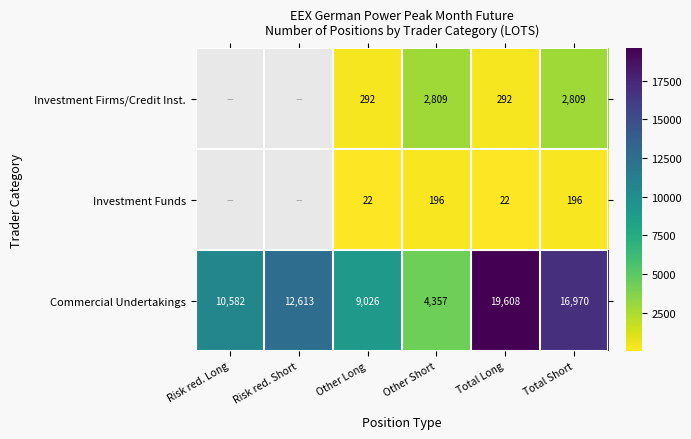

Count the Commercial Undertakings values in the range 9026 to 16970.

4